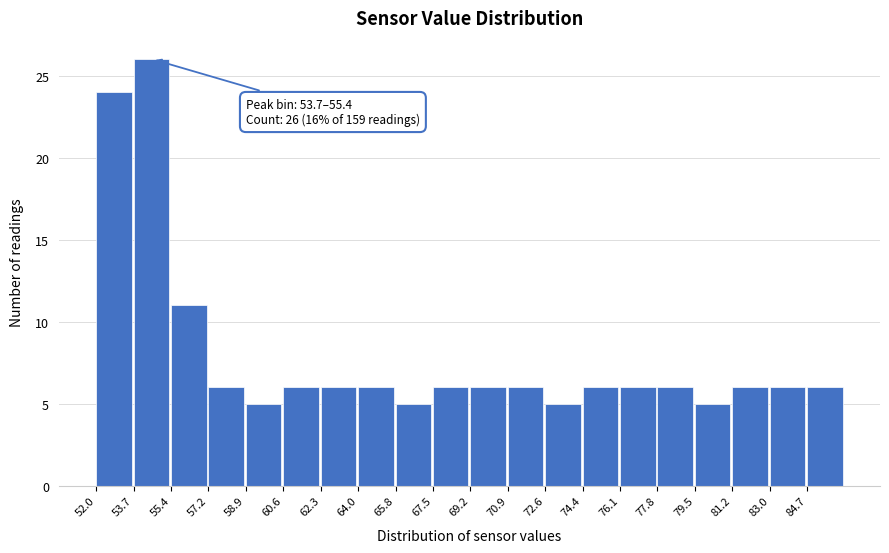

Over which range of the x-axis is the bar tallest?

53.72 to 55.44